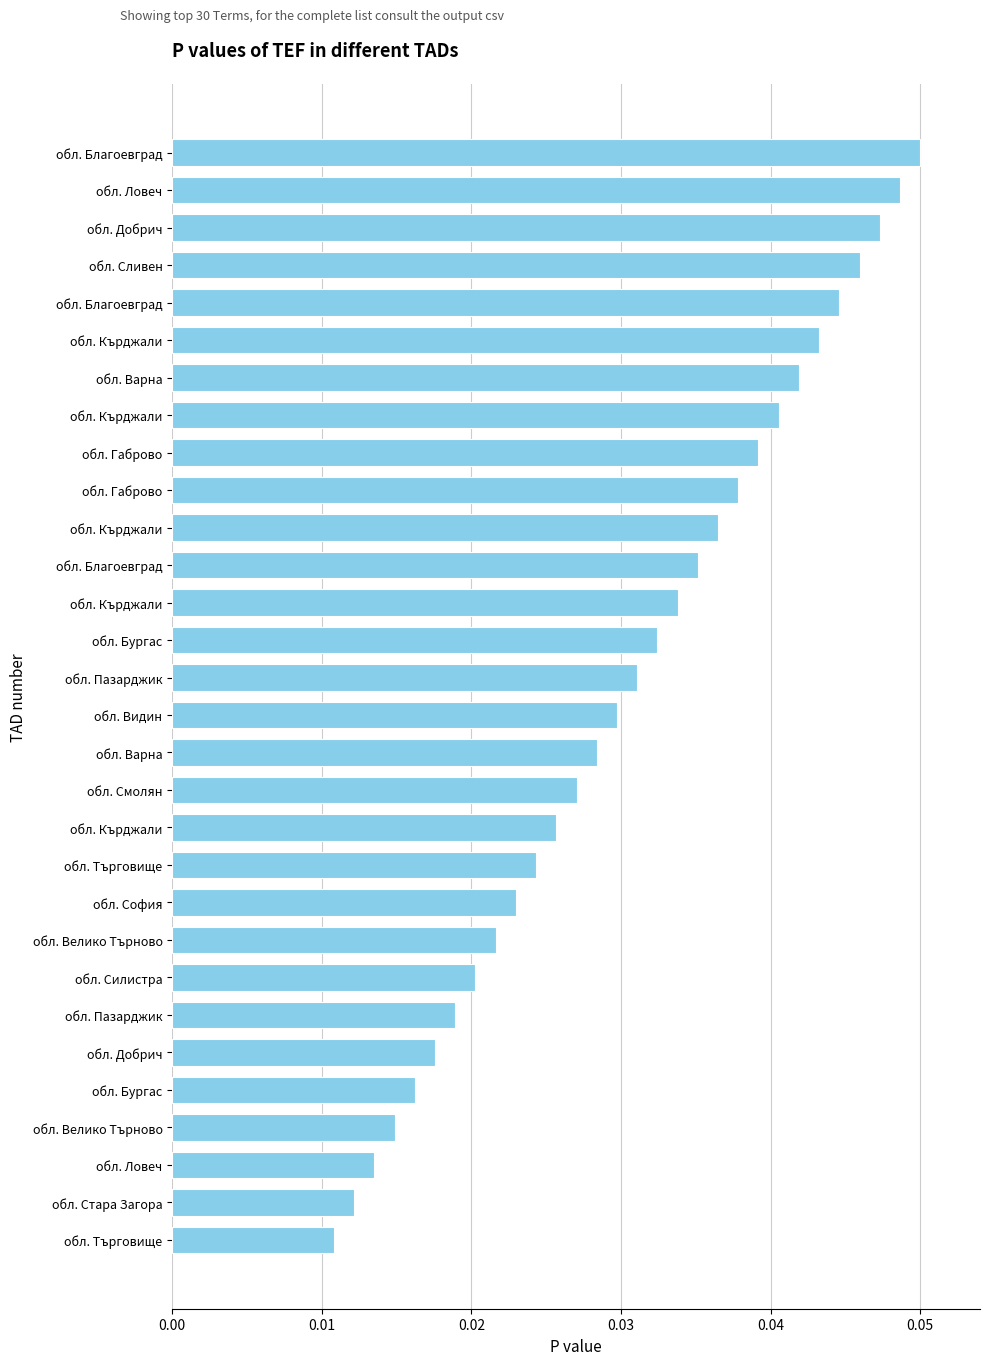

How many distinct data groups are displayed?

1